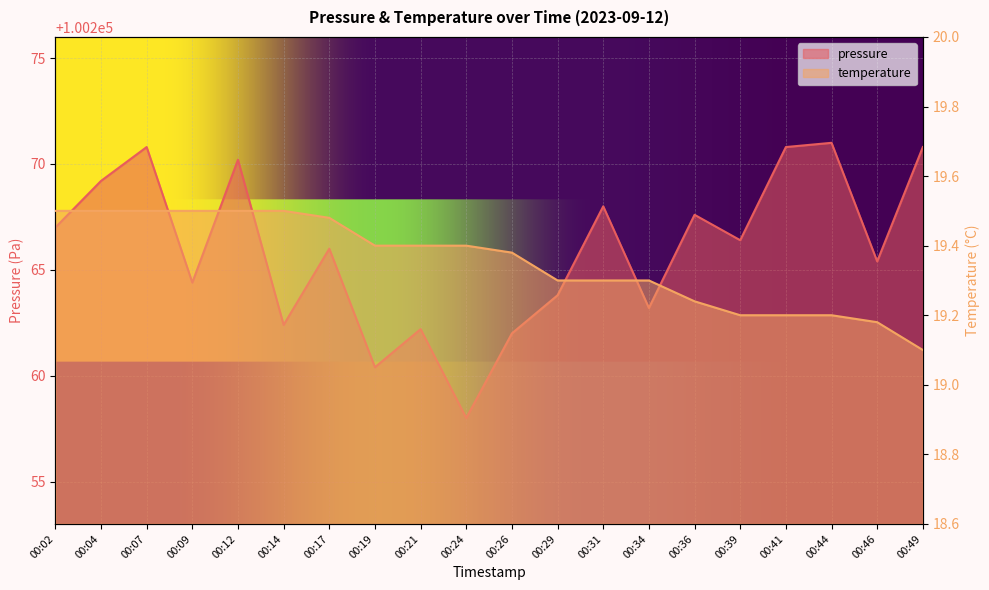

Does the chart display data point markers on the line(s)?

No